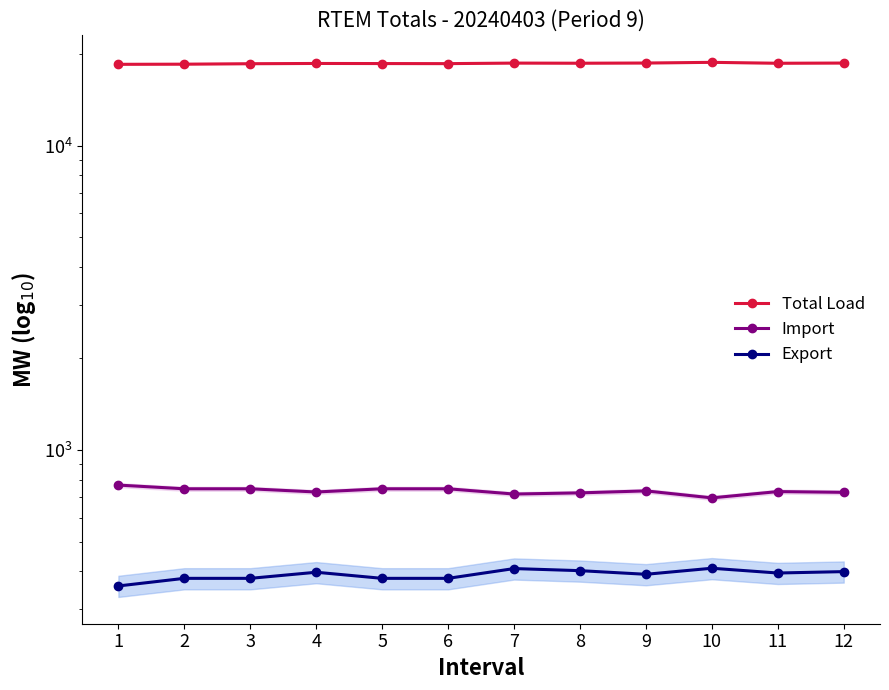

What are all the series names shown in the legend?

Total Load, Import, Export